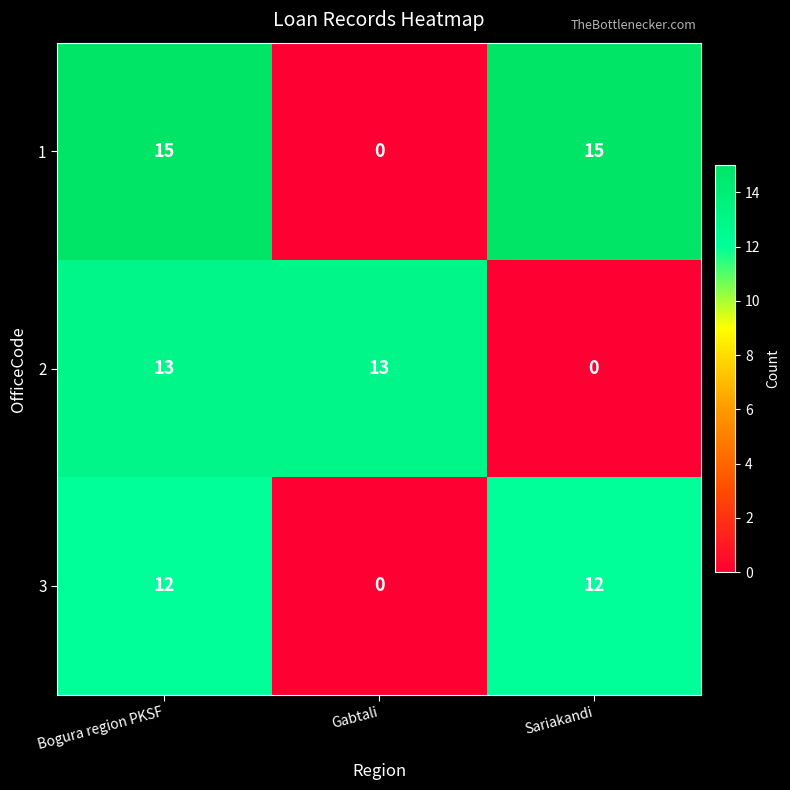

The 2 series shows 13 at Bogura region PKSF. True or false?

True